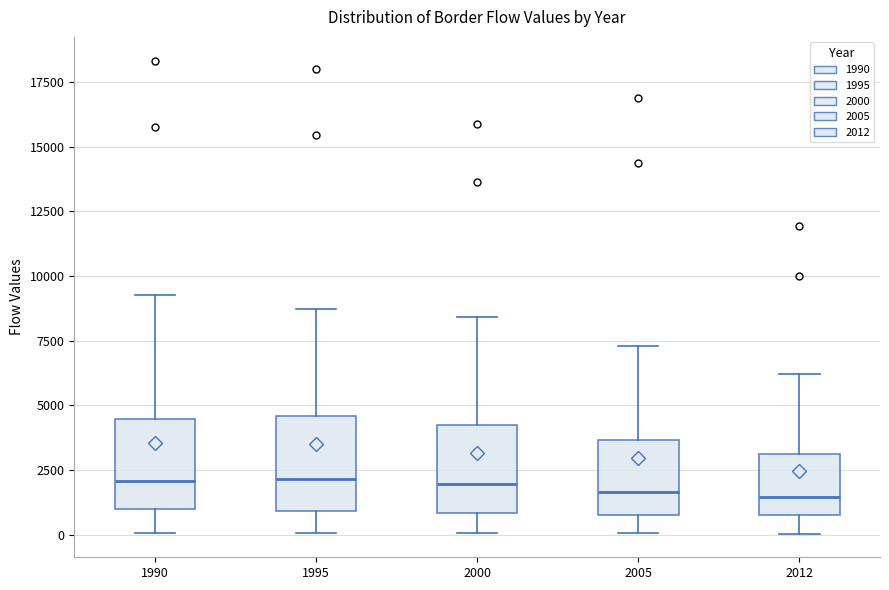

Reading left to right, read every box against the y-axis: the position of its median line, the range the box covers, and the ends of its whiskers. The values are not printed on the chart, so give them approximately, as read against the axis.

1990: median 2000, box 1000 to 4500, whiskers 0 to 9500
1995: median 2000, box 1000 to 4500, whiskers 0 to 8500
2000: median 2000, box 1000 to 4000, whiskers 0 to 8500
2005: median 1500, box 1000 to 3500, whiskers 0 to 7500
2012: median 1500, box 1000 to 3000, whiskers 0 to 6000